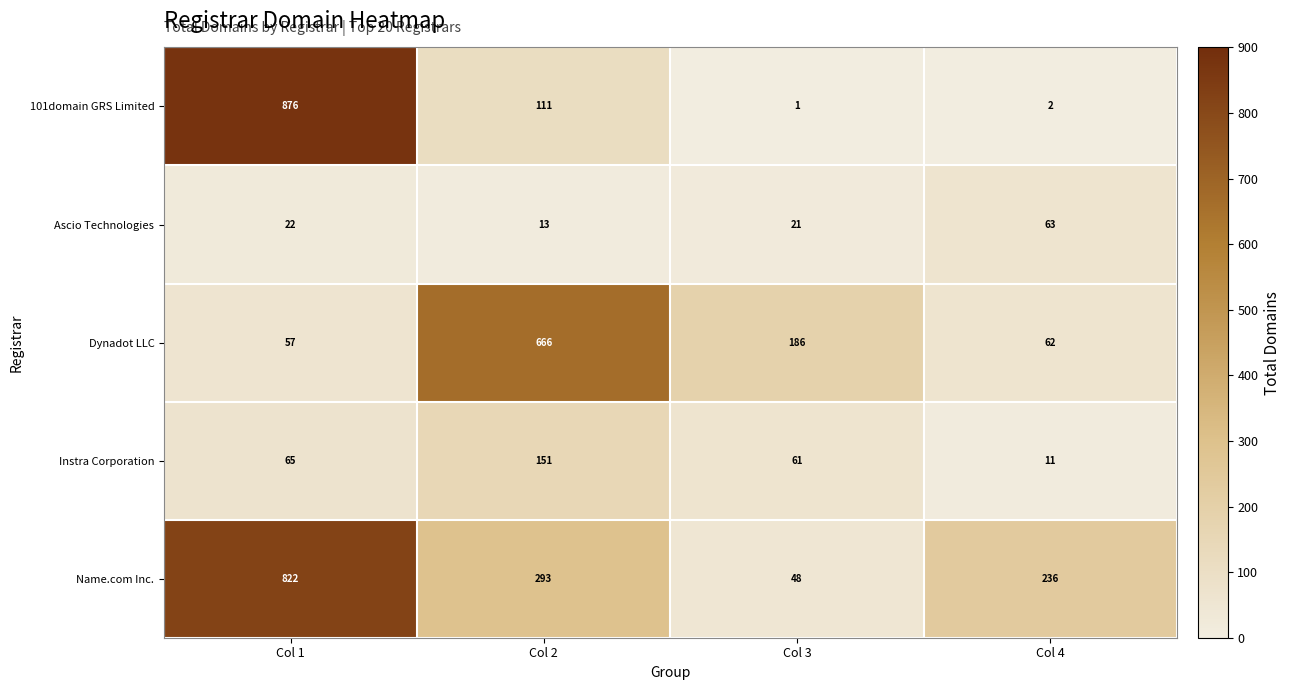

Which series has the largest total across all categories?

Name.com Inc.